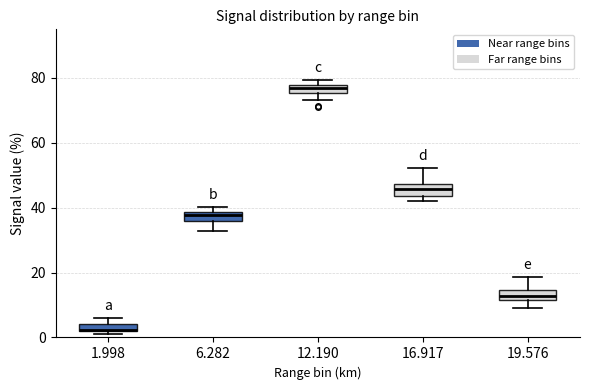

Which box's median line is the lowest?

1.998